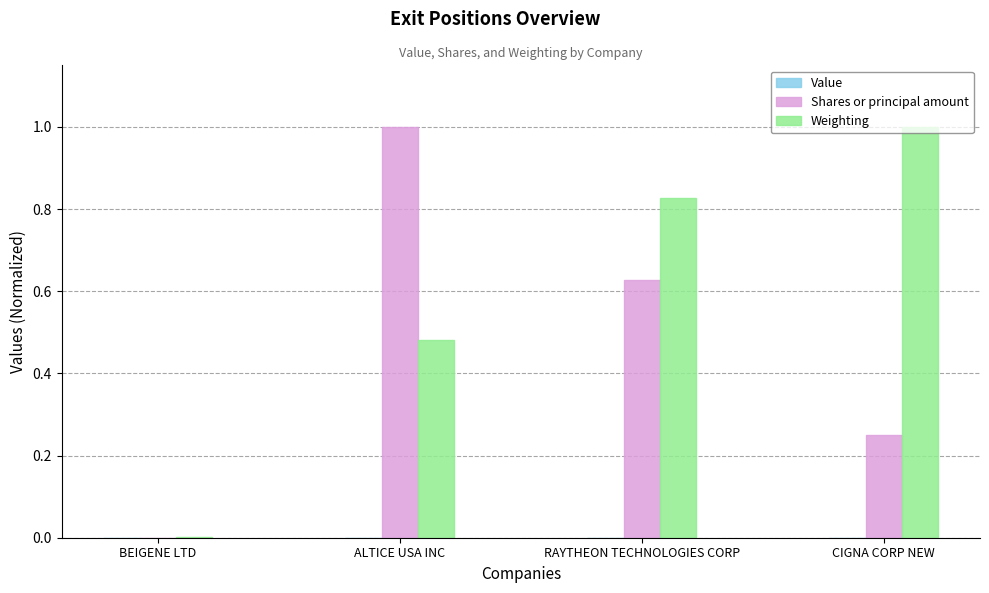

What value does the Shares or principal amount series have at ALTICE USA INC?

1.0